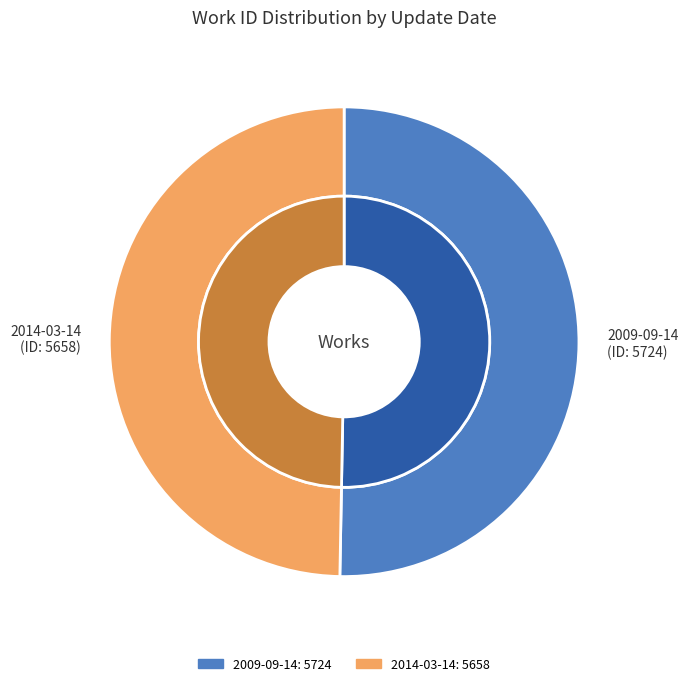

How many segments does this pie chart have?

2